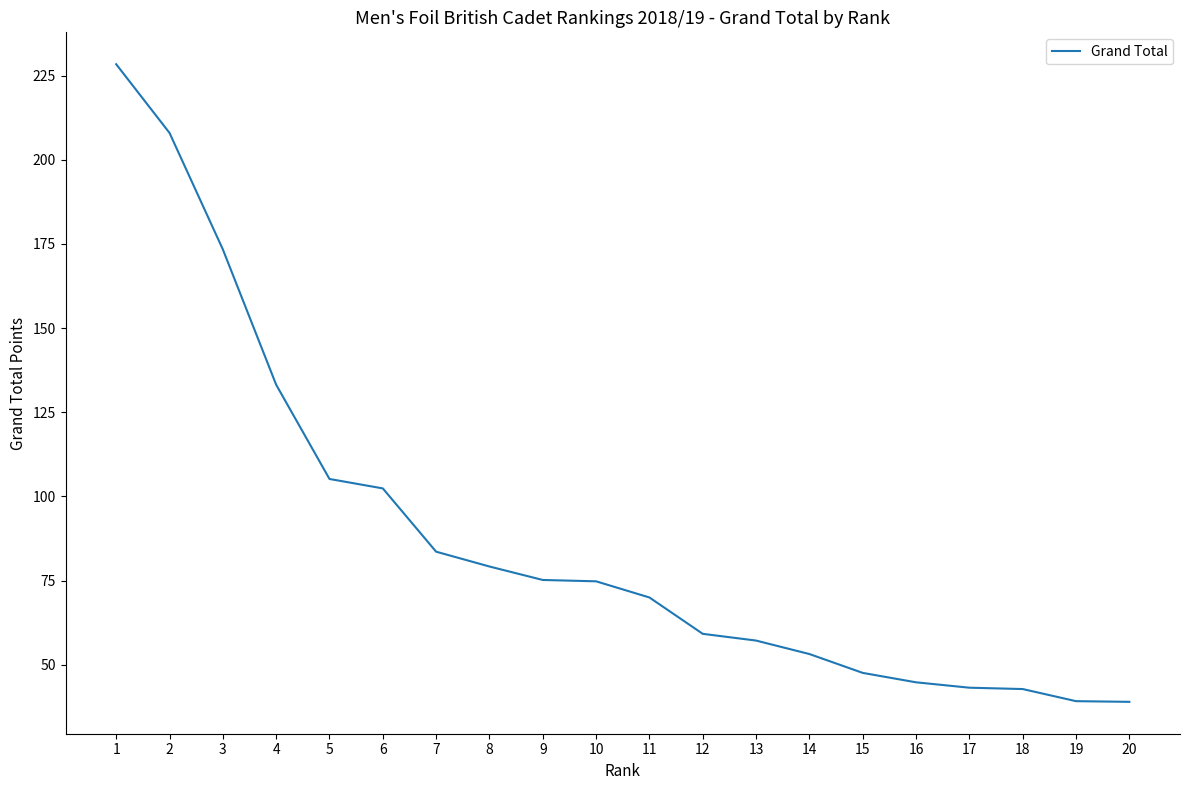

Does the chart have visible grid lines?

No